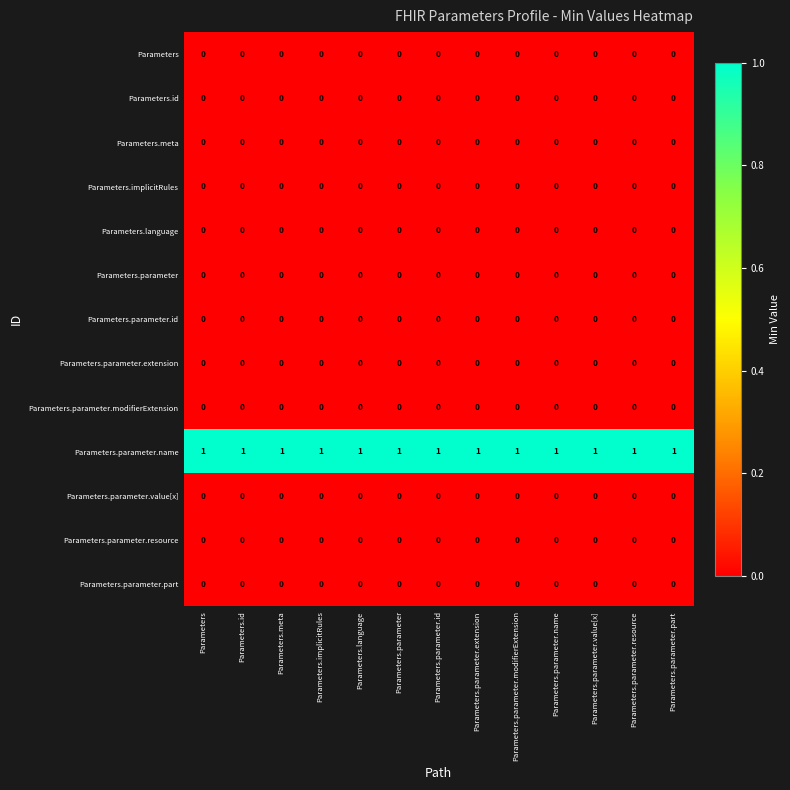

Which series has the largest total across all categories?

Parameters.parameter.name